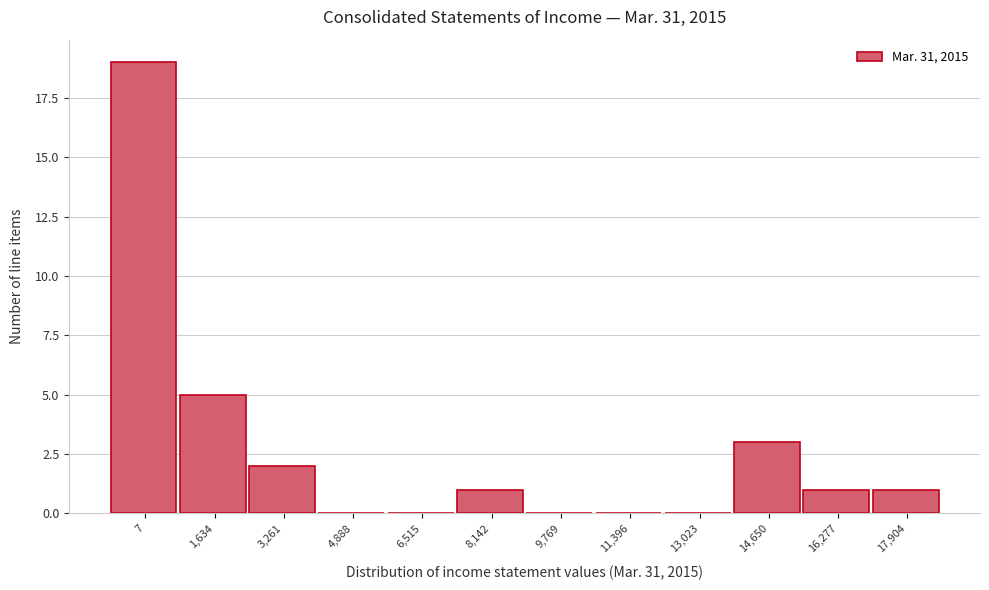

Reading left to right, what are all the values shown in this chart?

7=19	1,634=5	3,261=2	4,888=0	6,515=0	8,142=1	9,769=0	11,396=0	13,023=0	14,650=3	16,277=1	17,904=1